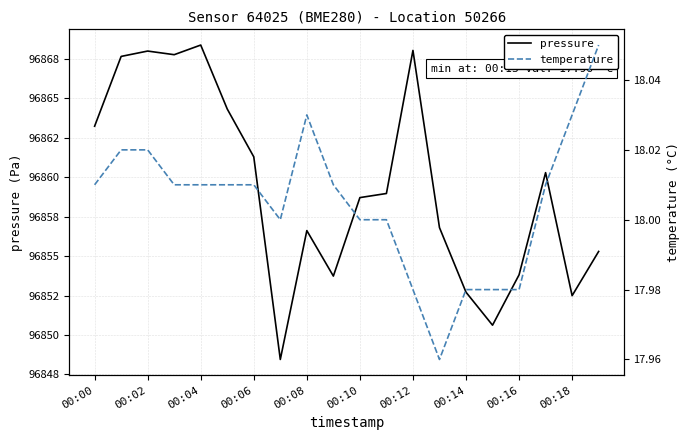

True or false: pressure has a value of 162446.3 at 00:14.

False